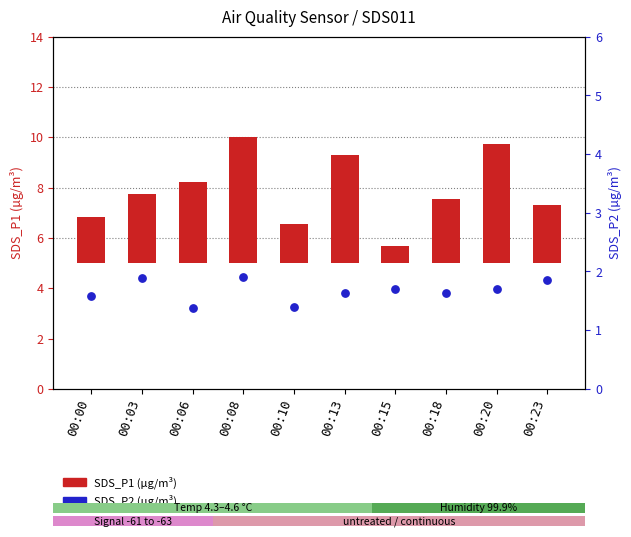

What is the total value across all series at 00:13?

5.9